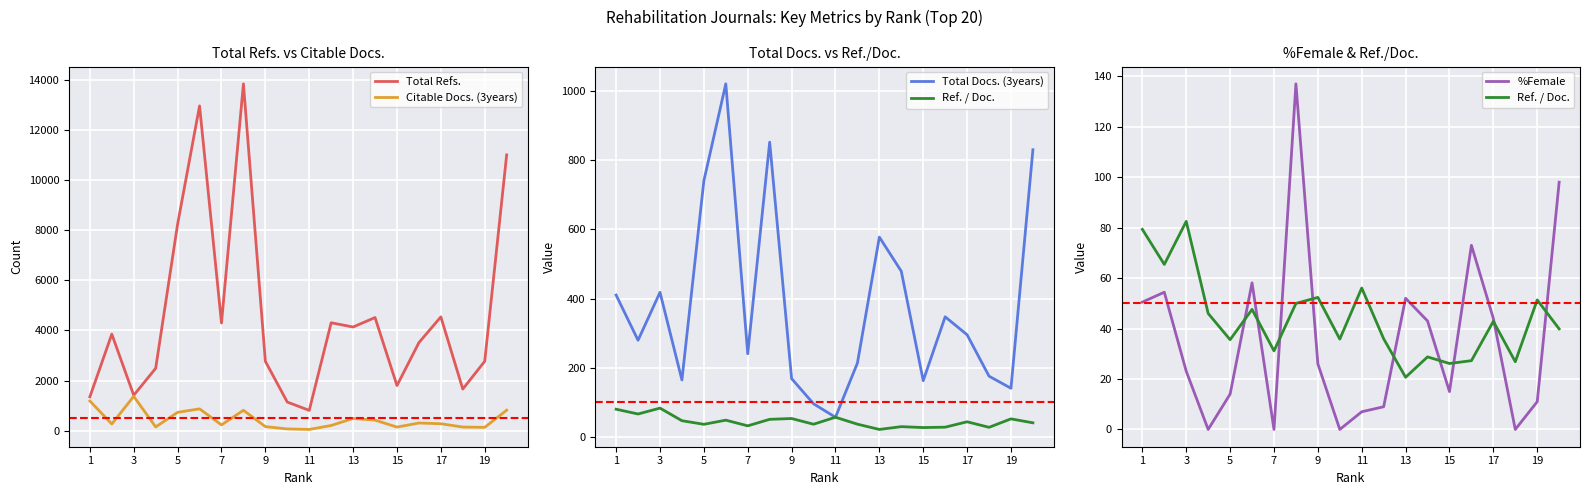

The value of Total Refs. at 13 is 2572. True or false?

False